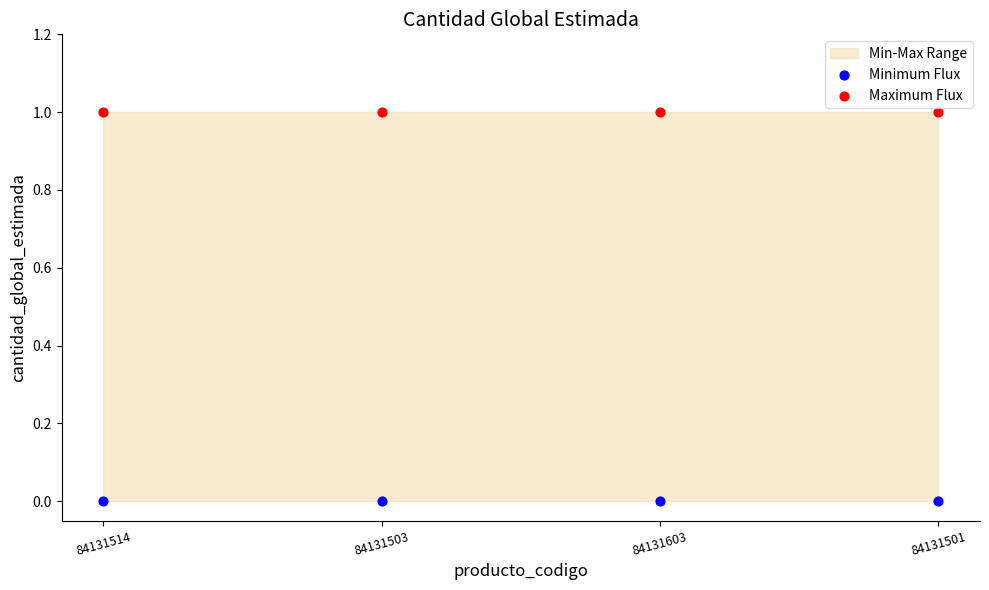

Which series contains the lowest Y value?

Minimum Flux